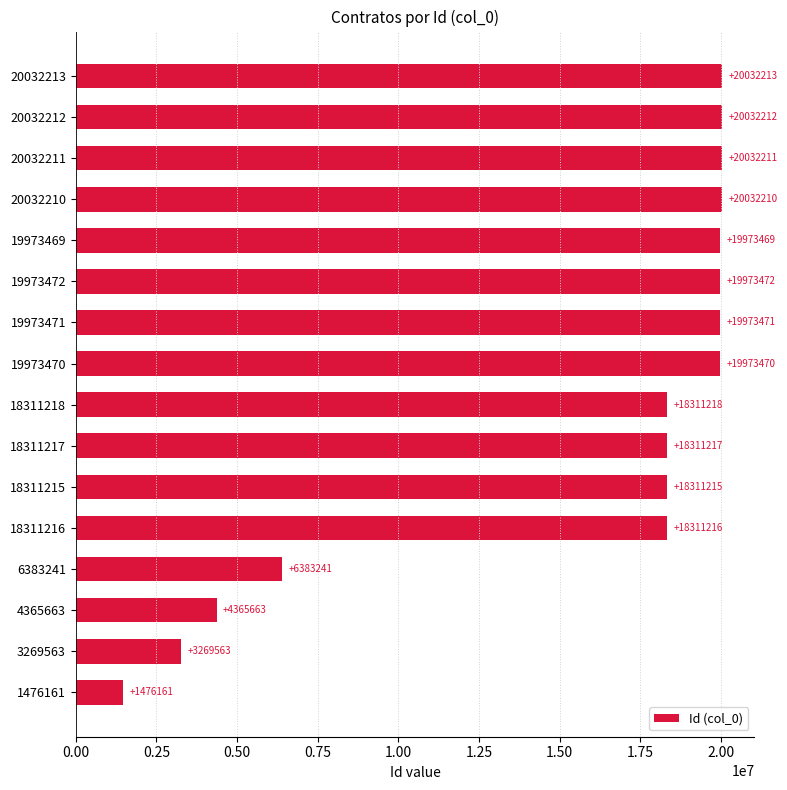

What is the average value?

15547639